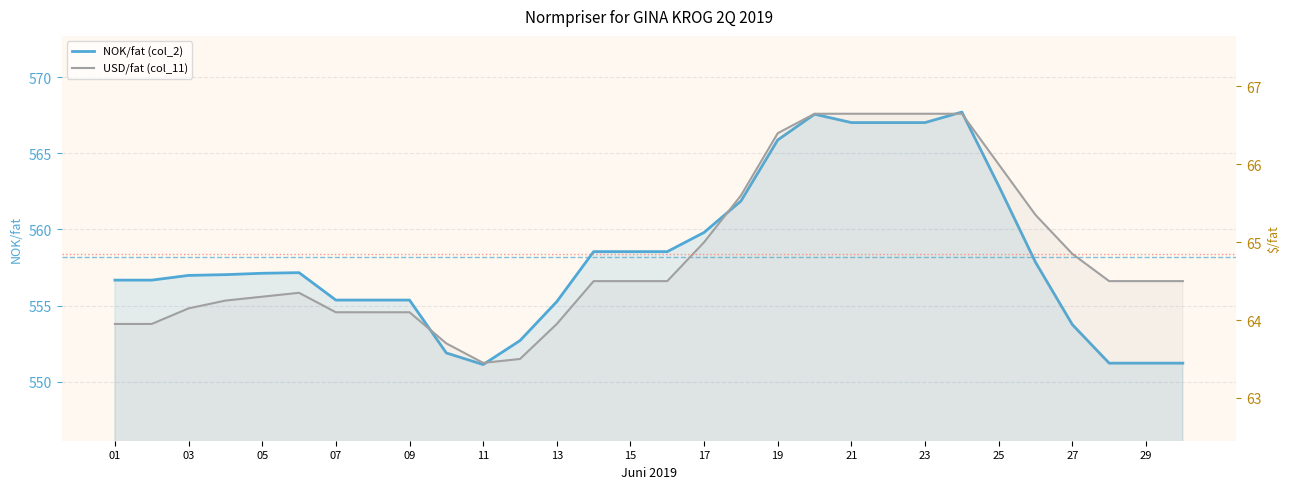

True or false: NOK/fat (col_2) has more than 2 points higher than both neighbors.

True